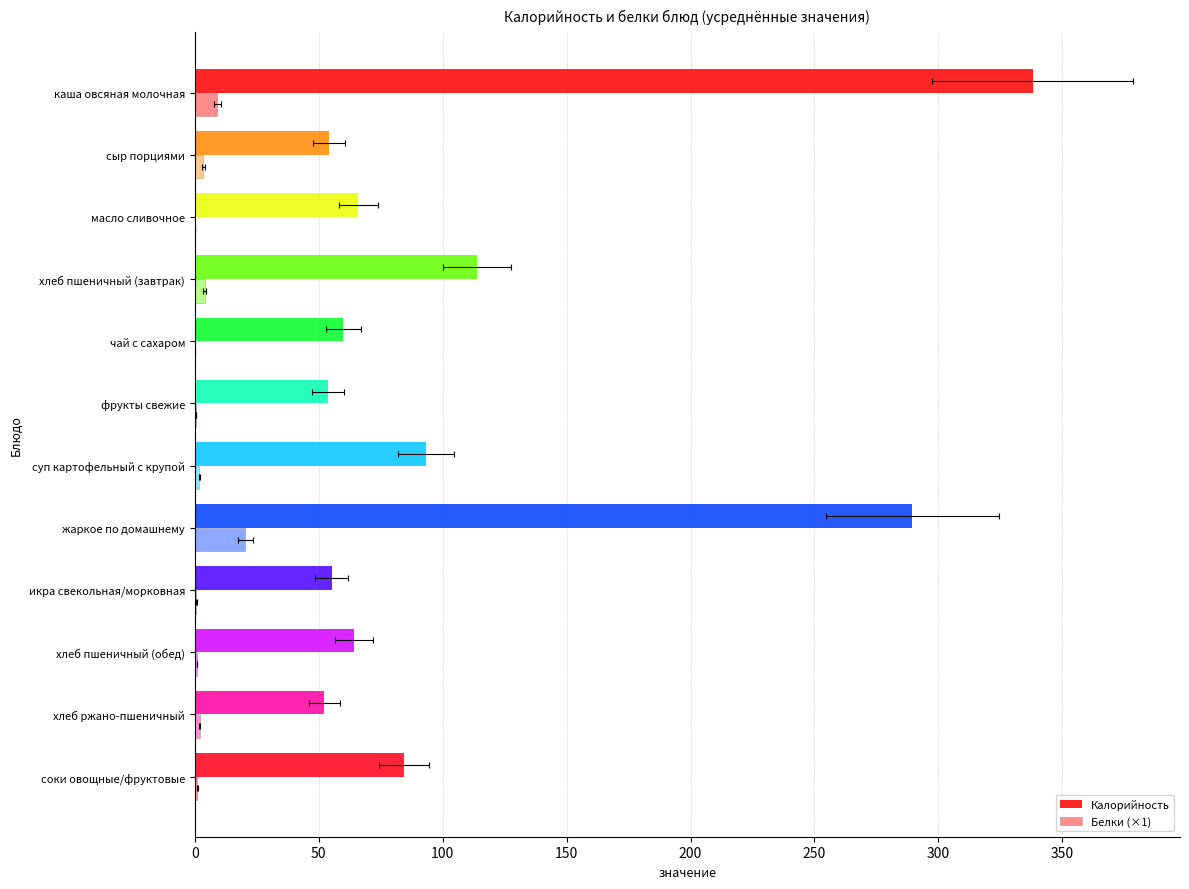

Rank the series at сыр порциями from lowest to highest value.

Белки (×1), Калорийность